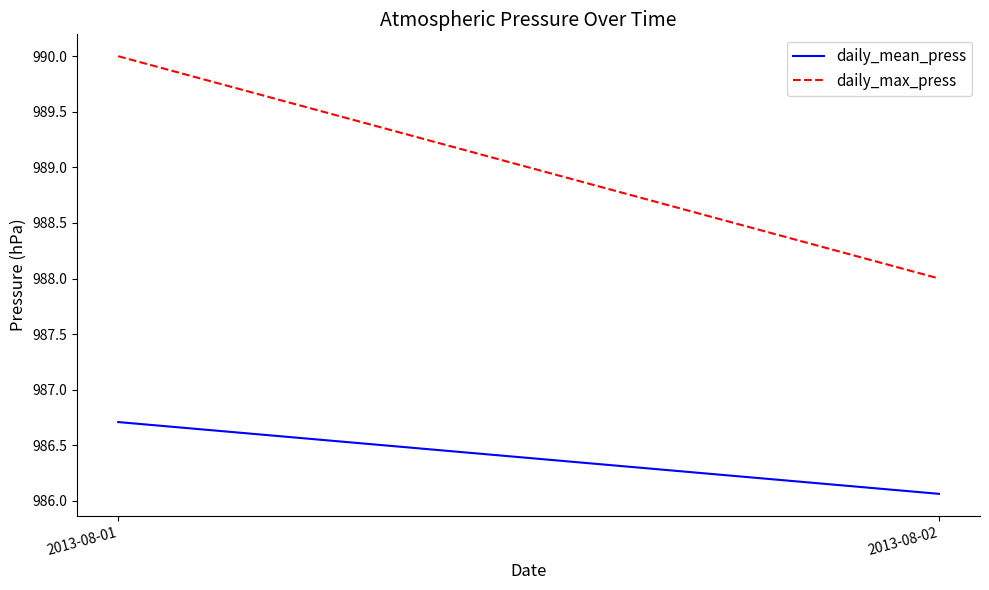

Rank the categories by daily_mean_press value from highest to lowest.

2013-08-01, 2013-08-02